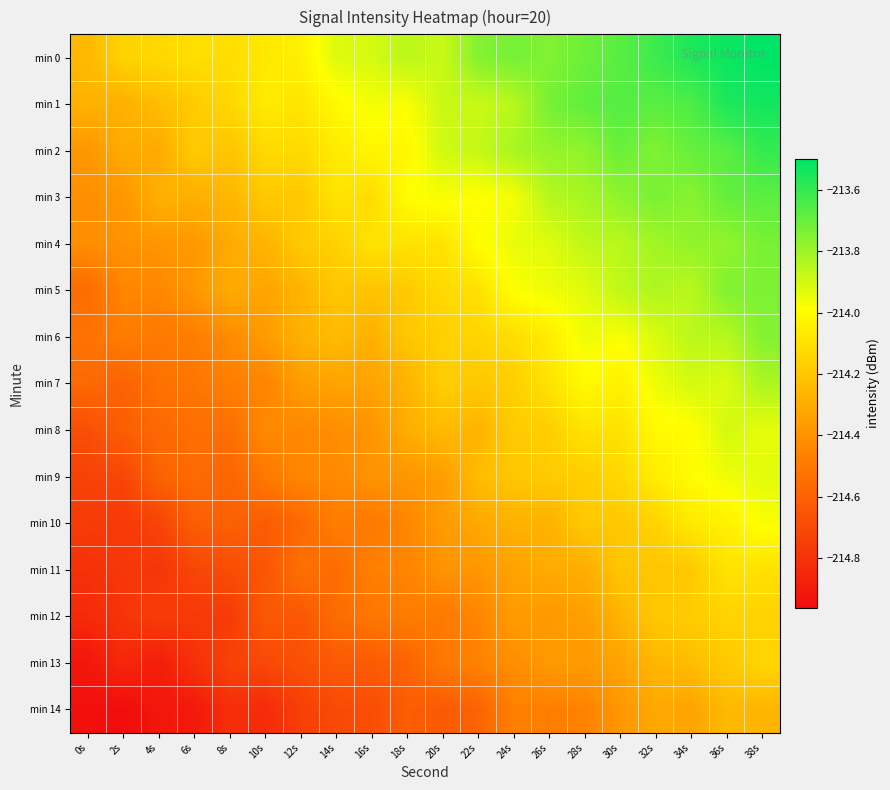

Reading right to left, transcribe all the data shown in this chart.

min 0: 38s=-213.5	36s=-213.5	34s=-213.6	32s=-213.6	30s=-213.7	28s=-213.7	26s=-213.7	24s=-213.7	22s=-213.8	20s=-213.9	18s=-213.9	16s=-213.9	14s=-213.9	12s=-214.0	10s=-214.1	8s=-214.1	6s=-214.1	4s=-214.1	2s=-214.2	0s=-214.3
min 1: 38s=-213.5	36s=-213.6	34s=-213.7	32s=-213.7	30s=-213.7	28s=-213.7	26s=-213.7	24s=-213.9	22s=-213.9	20s=-213.9	18s=-214.0	16s=-214.0	14s=-214.0	12s=-214.1	10s=-214.1	8s=-214.1	6s=-214.2	4s=-214.2	2s=-214.3	0s=-214.3
min 2: 38s=-213.6	36s=-213.7	34s=-213.7	32s=-213.7	30s=-213.7	28s=-213.8	26s=-213.8	24s=-213.8	22s=-213.9	20s=-213.9	18s=-214.0	16s=-214.0	14s=-214.1	12s=-214.1	10s=-214.1	8s=-214.2	6s=-214.2	4s=-214.3	2s=-214.3	0s=-214.4
min 3: 38s=-213.7	36s=-213.7	34s=-213.8	32s=-213.7	30s=-213.8	28s=-213.8	26s=-213.8	24s=-214.0	22s=-214.0	20s=-214.0	18s=-214.0	16s=-214.1	14s=-214.1	12s=-214.2	10s=-214.2	8s=-214.3	6s=-214.3	4s=-214.3	2s=-214.4	0s=-214.4
min 4: 38s=-213.7	36s=-213.8	34s=-213.8	32s=-213.8	30s=-213.9	28s=-213.9	26s=-213.9	24s=-213.9	22s=-214.0	20s=-214.1	18s=-214.1	16s=-214.1	14s=-214.2	12s=-214.2	10s=-214.3	8s=-214.3	6s=-214.4	4s=-214.4	2s=-214.4	0s=-214.4
min 5: 38s=-213.7	36s=-213.7	34s=-213.9	32s=-213.8	30s=-213.9	28s=-213.9	26s=-214.0	24s=-214.0	22s=-214.1	20s=-214.1	18s=-214.2	16s=-214.2	14s=-214.2	12s=-214.3	10s=-214.3	8s=-214.3	6s=-214.4	4s=-214.4	2s=-214.5	0s=-214.6
min 6: 38s=-213.8	36s=-213.9	34s=-213.9	32s=-213.9	30s=-214.0	28s=-214.0	26s=-214.1	24s=-214.1	22s=-214.1	20s=-214.2	18s=-214.2	16s=-214.3	14s=-214.2	12s=-214.3	10s=-214.4	8s=-214.4	6s=-214.5	4s=-214.5	2s=-214.5	0s=-214.5
min 7: 38s=-213.8	36s=-213.9	34s=-213.9	32s=-214.0	30s=-214.0	28s=-214.0	26s=-214.1	24s=-214.2	22s=-214.2	20s=-214.2	18s=-214.3	16s=-214.3	14s=-214.3	12s=-214.4	10s=-214.5	8s=-214.5	6s=-214.5	4s=-214.5	2s=-214.6	0s=-214.6
min 8: 38s=-213.9	36s=-213.9	34s=-214.0	32s=-214.0	30s=-214.1	28s=-214.1	26s=-214.2	24s=-214.2	22s=-214.3	20s=-214.2	18s=-214.3	16s=-214.4	14s=-214.4	12s=-214.4	10s=-214.4	8s=-214.5	6s=-214.5	4s=-214.6	2s=-214.6	0s=-214.7
min 9: 38s=-213.9	36s=-214.0	34s=-214.0	32s=-214.1	30s=-214.1	28s=-214.2	26s=-214.2	24s=-214.2	22s=-214.2	20s=-214.4	18s=-214.4	16s=-214.4	14s=-214.4	12s=-214.4	10s=-214.5	8s=-214.6	6s=-214.6	4s=-214.6	2s=-214.7	0s=-214.7
min 10: 38s=-214.0	36s=-214.0	34s=-214.1	32s=-214.1	30s=-214.2	28s=-214.2	26s=-214.3	24s=-214.3	22s=-214.3	20s=-214.4	18s=-214.4	16s=-214.5	14s=-214.5	12s=-214.6	10s=-214.6	8s=-214.6	6s=-214.6	4s=-214.7	2s=-214.8	0s=-214.8
min 11: 38s=-214.1	36s=-214.1	34s=-214.2	32s=-214.2	30s=-214.2	28s=-214.3	26s=-214.3	24s=-214.3	22s=-214.4	20s=-214.4	18s=-214.5	16s=-214.5	14s=-214.6	12s=-214.5	10s=-214.7	8s=-214.7	6s=-214.7	4s=-214.8	2s=-214.8	0s=-214.8
min 12: 38s=-214.2	36s=-214.2	34s=-214.2	32s=-214.2	30s=-214.3	28s=-214.4	26s=-214.4	24s=-214.4	22s=-214.5	20s=-214.5	18s=-214.5	16s=-214.5	14s=-214.6	12s=-214.6	10s=-214.6	8s=-214.8	6s=-214.8	4s=-214.8	2s=-214.8	0s=-214.8
min 13: 38s=-214.1	36s=-214.2	34s=-214.2	32s=-214.3	30s=-214.3	28s=-214.4	26s=-214.4	24s=-214.4	22s=-214.5	20s=-214.5	18s=-214.6	16s=-214.6	14s=-214.6	12s=-214.7	10s=-214.7	8s=-214.7	6s=-214.8	4s=-214.9	2s=-214.8	0s=-214.9
min 14: 38s=-214.3	36s=-214.3	34s=-214.3	32s=-214.3	30s=-214.4	28s=-214.5	26s=-214.5	24s=-214.5	22s=-214.6	20s=-214.6	18s=-214.6	16s=-214.7	14s=-214.7	12s=-214.7	10s=-214.8	8s=-214.8	6s=-214.9	4s=-214.9	2s=-215.0	0s=-214.9